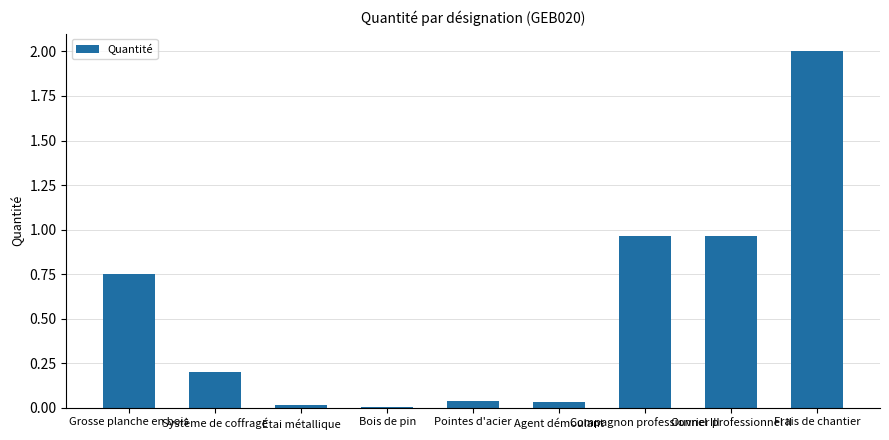

What is the greatest value displayed?

2.0